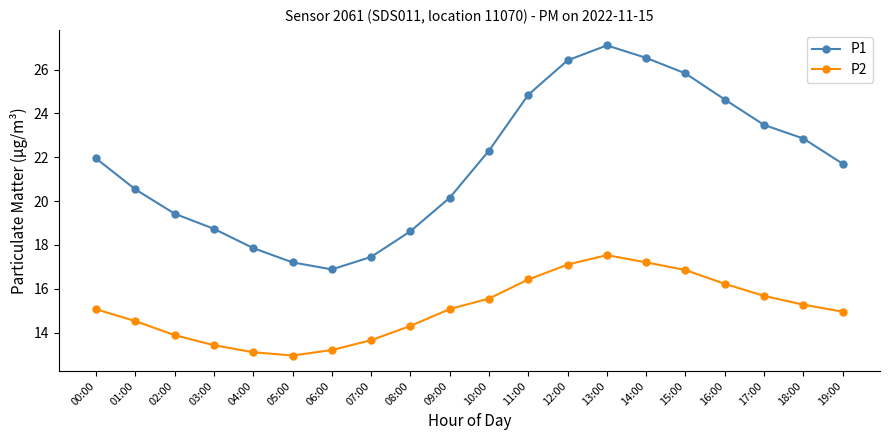

At which category does the chart reach its minimum across all series?

05:00